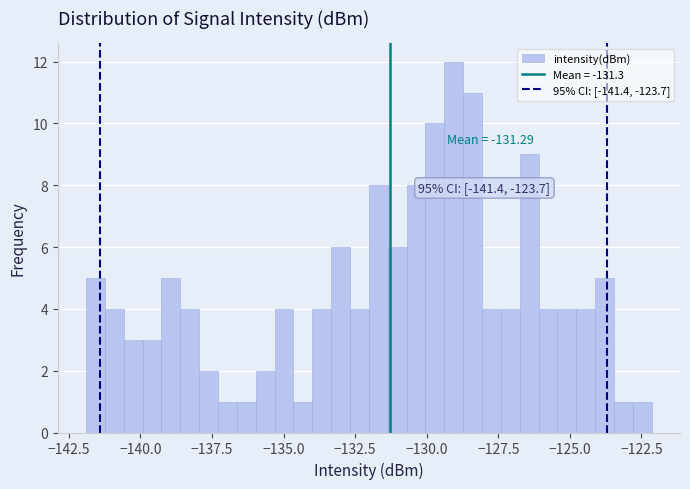

Around what value on the x-axis is the tallest bar? Give the approximate position of its centre, as read against the axis.

-129.0